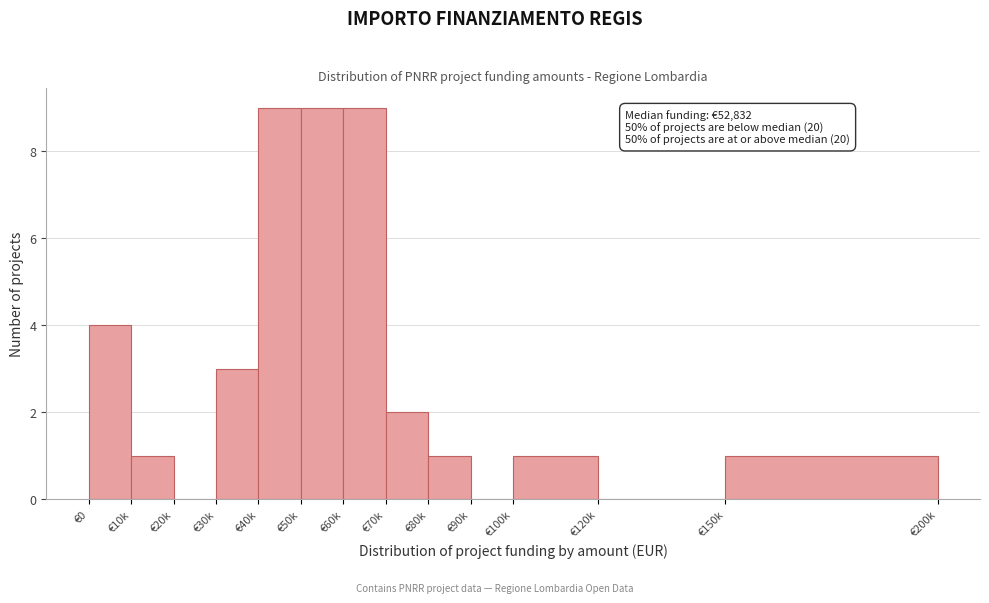

Reading left to right, extract all data points from this chart.

€0=4	€10k=1	€20k=0	€30k=3	€40k=9	€50k=9	€60k=9	€70k=2	€80k=1	€90k=0	€100k=1	€120k=0	€150k=1